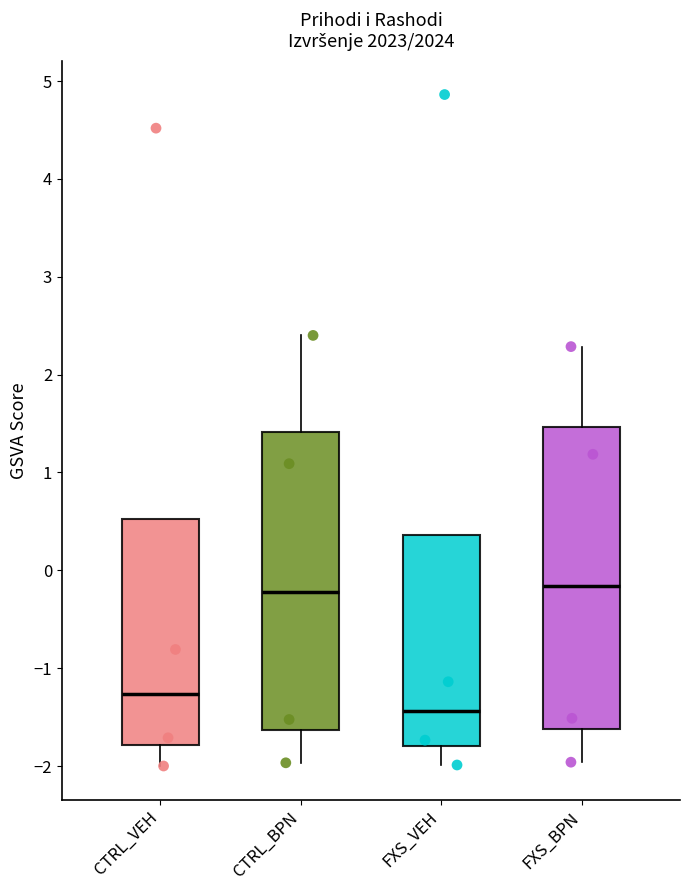

Reading left to right, transcribe this box plot: for each box, give where its median line is, the range the box spans, and where its two whiskers end, as read against the y-axis. The values are not printed on the chart, so give them approximately, as read against the axis.

CTRL_VEH: median -1.3, box -1.8 to 0.5, whiskers -2.0 to 0.5
CTRL_BPN: median -0.2, box -1.6 to 1.4, whiskers -2.0 to 2.4
FXS_VEH: median -1.4, box -1.8 to 0.4, whiskers -2.0 to 0.4
FXS_BPN: median -0.2, box -1.6 to 1.5, whiskers -2.0 to 2.3